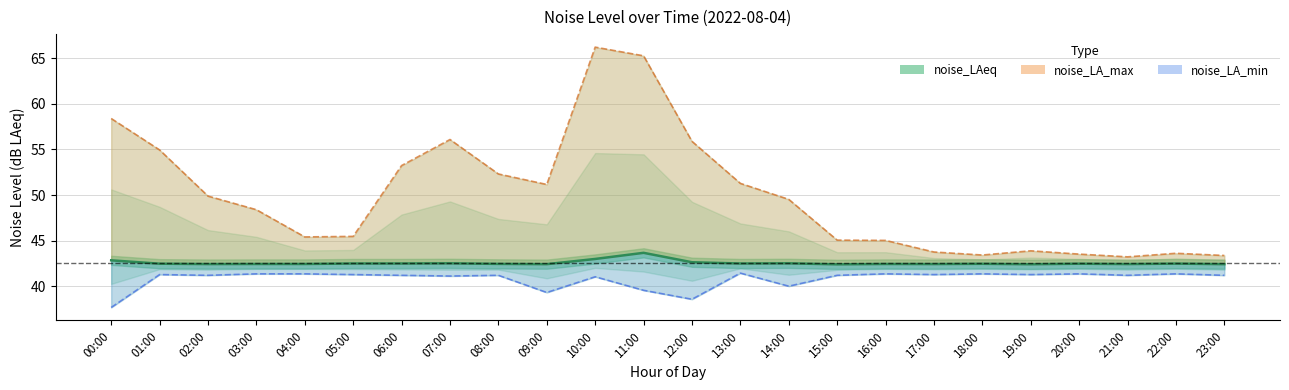

True or false: noise_LA_max and noise_LA_min intersect in this chart.

False